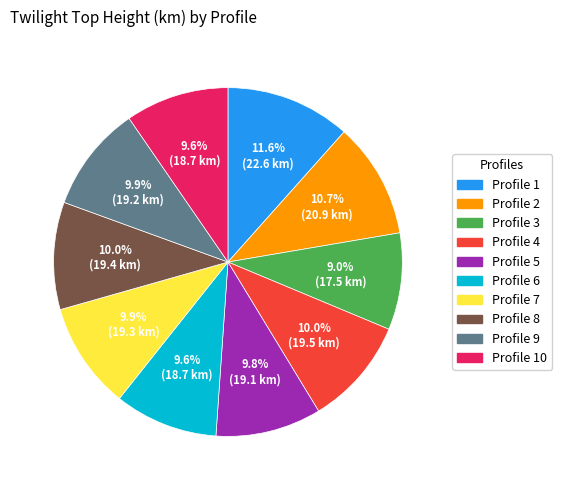

Is there a majority slice in this chart?

No